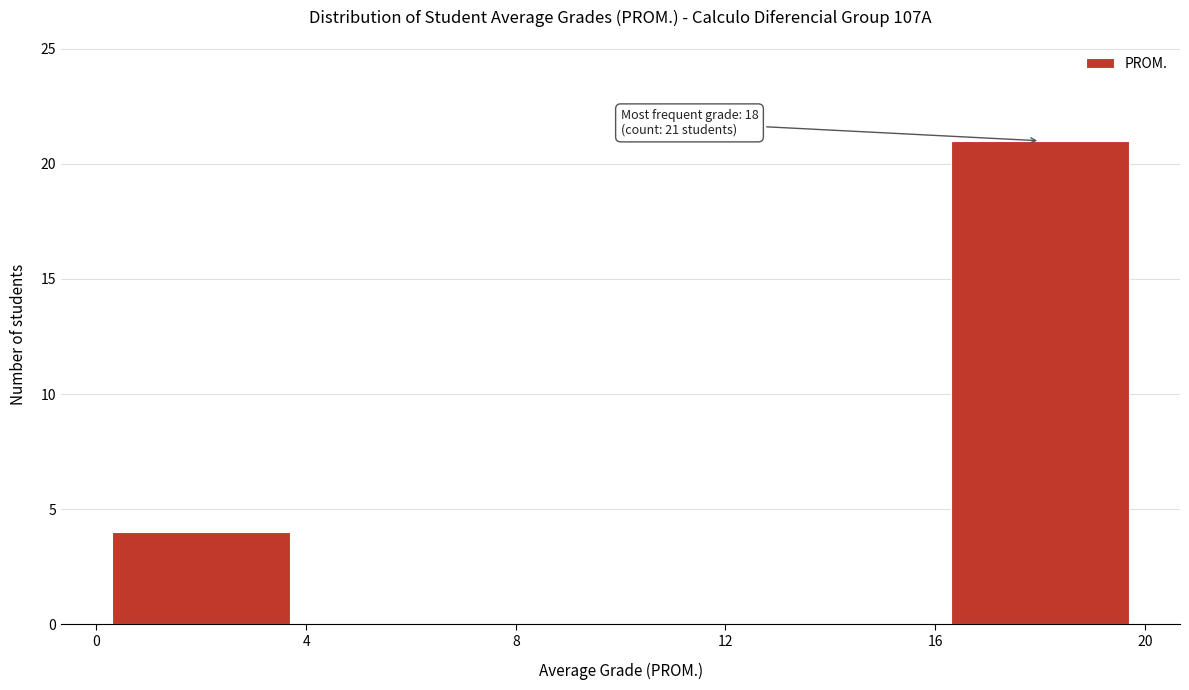

Which range on the x-axis has the tallest bar?

16 to 20